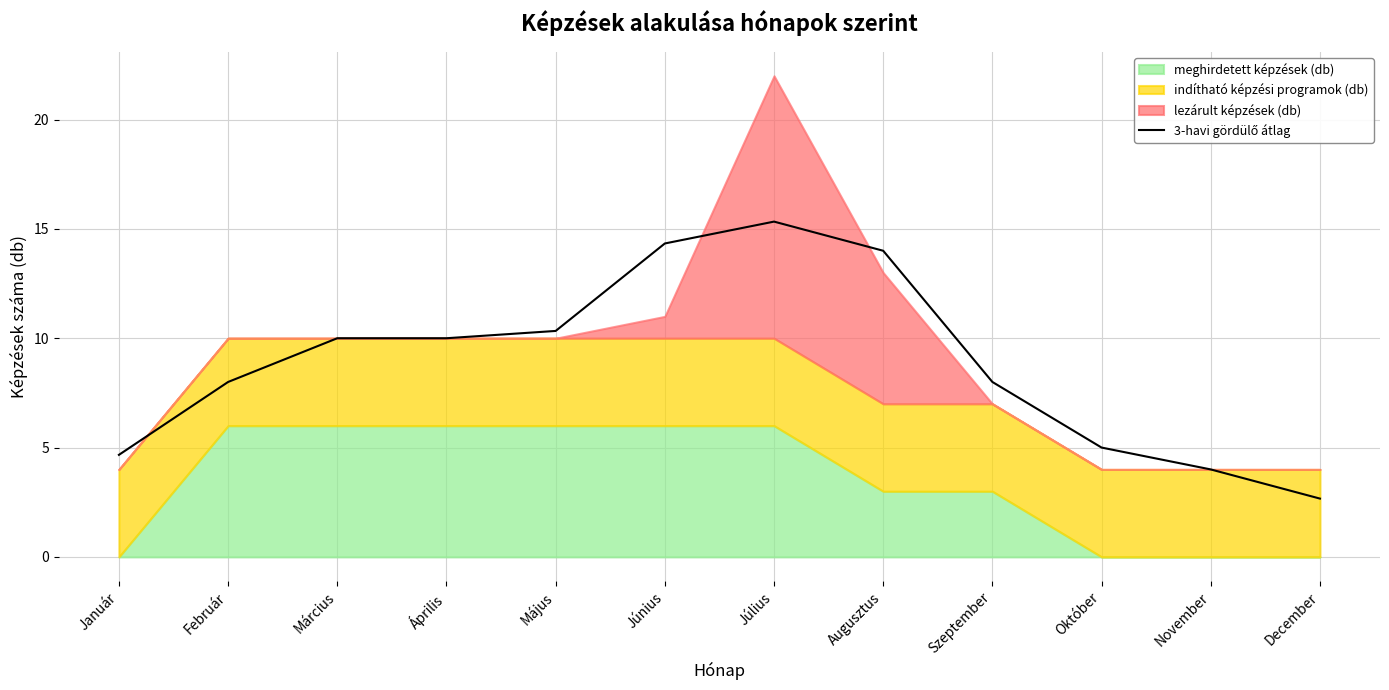

Which has a higher value, Június or Október?

Június